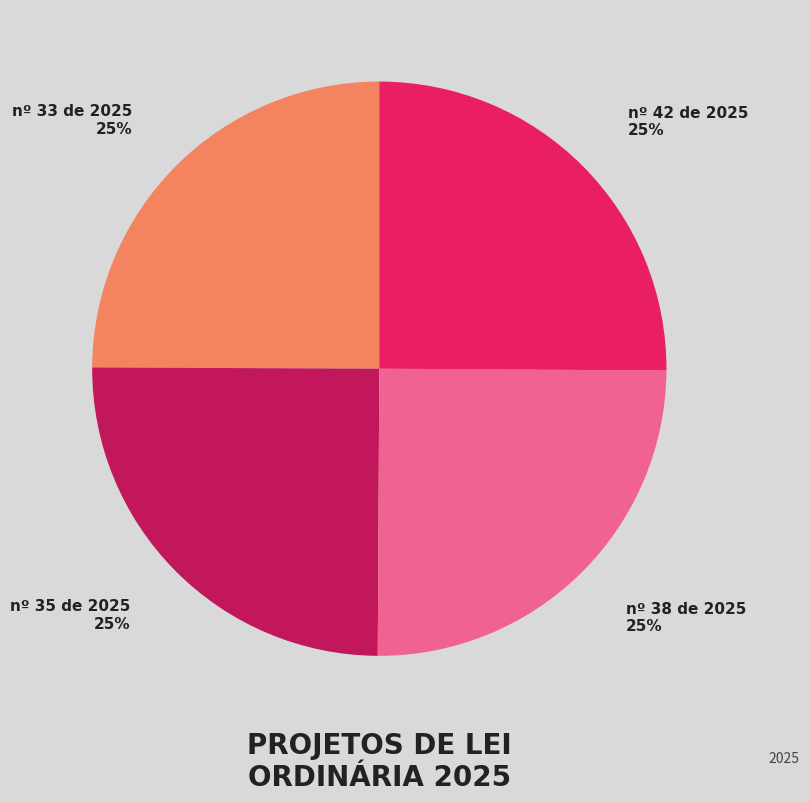

True or false: nº 33 de 2025 accounts for 25% of the total.

True